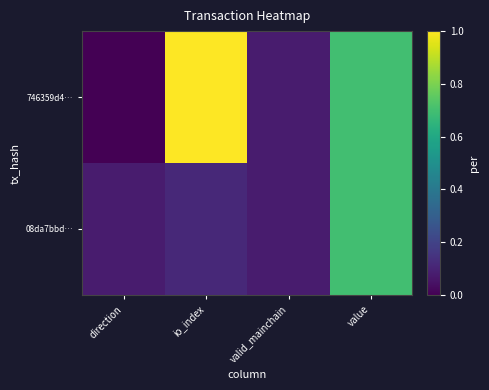

Reading left to right, what are all the values shown in this chart?

746359d4…: direction=0.0	io_index=1.0	valid_mainchain=0.1	value=0.7
08da7bbd…: direction=0.1	io_index=0.1	valid_mainchain=0.1	value=0.7